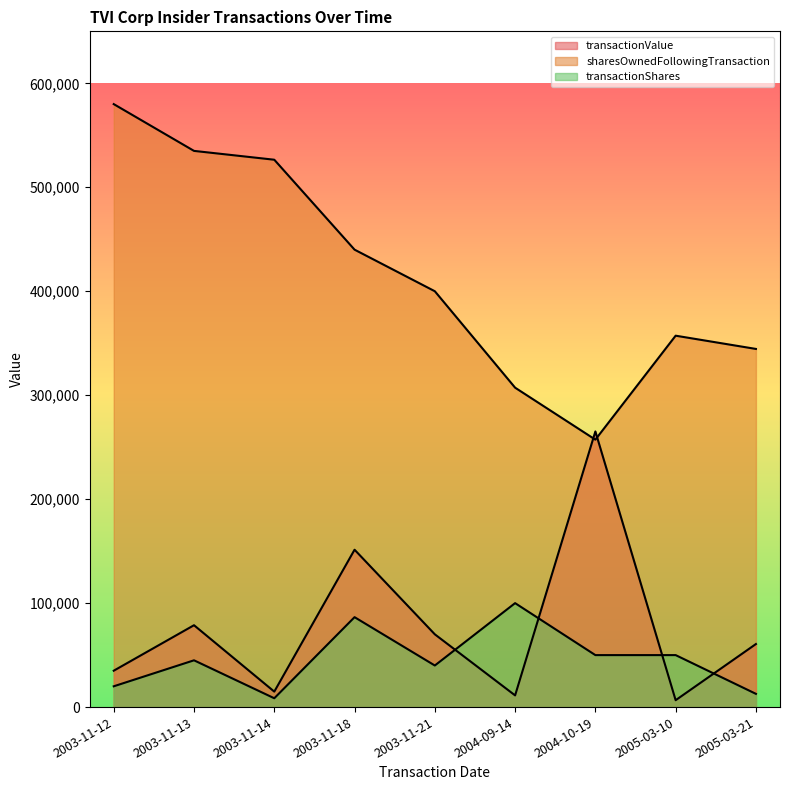

Reading right to left, extract all data points from this chart.

transactionValue: 2005-03-21=60653	2005-03-10=6625	2004-10-19=265140	2004-09-14=11250	2003-11-21=70000	2003-11-18=151375	2003-11-14=14875	2003-11-13=78750	2003-11-12=35000
sharesOwnedFollowingTransaction: 2005-03-21=344505	2005-03-10=357246	2004-10-19=257246	2004-09-14=307246	2003-11-21=400000	2003-11-18=440000	2003-11-14=526500	2003-11-13=535000	2003-11-12=580000
transactionShares: 2005-03-21=12741	2005-03-10=50000	2004-10-19=50000	2004-09-14=100000	2003-11-21=40000	2003-11-18=86500	2003-11-14=8500	2003-11-13=45000	2003-11-12=20000